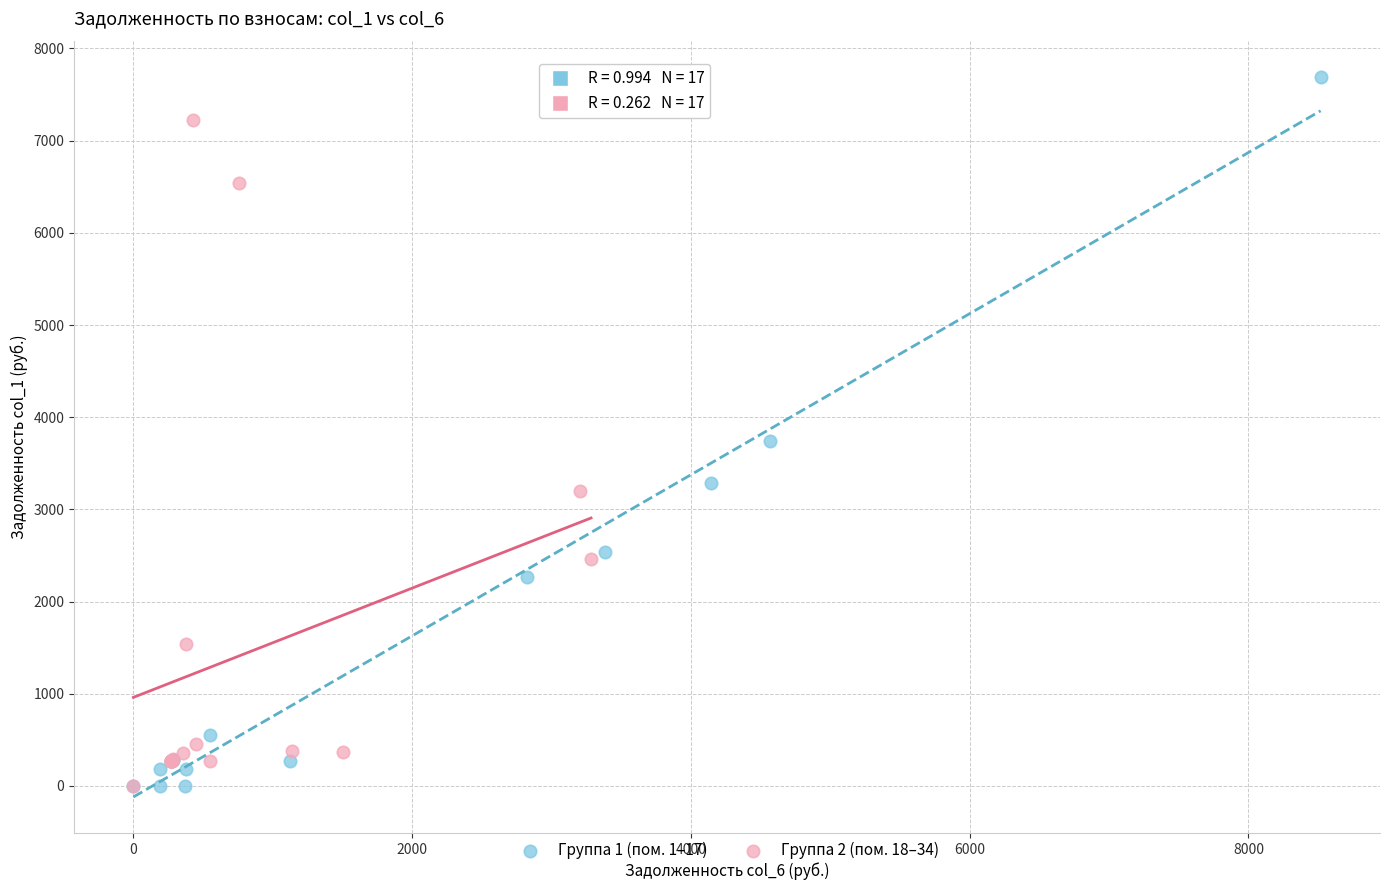

Which series reaches the maximum Y coordinate?

Группа 1 (пом. 1–17)